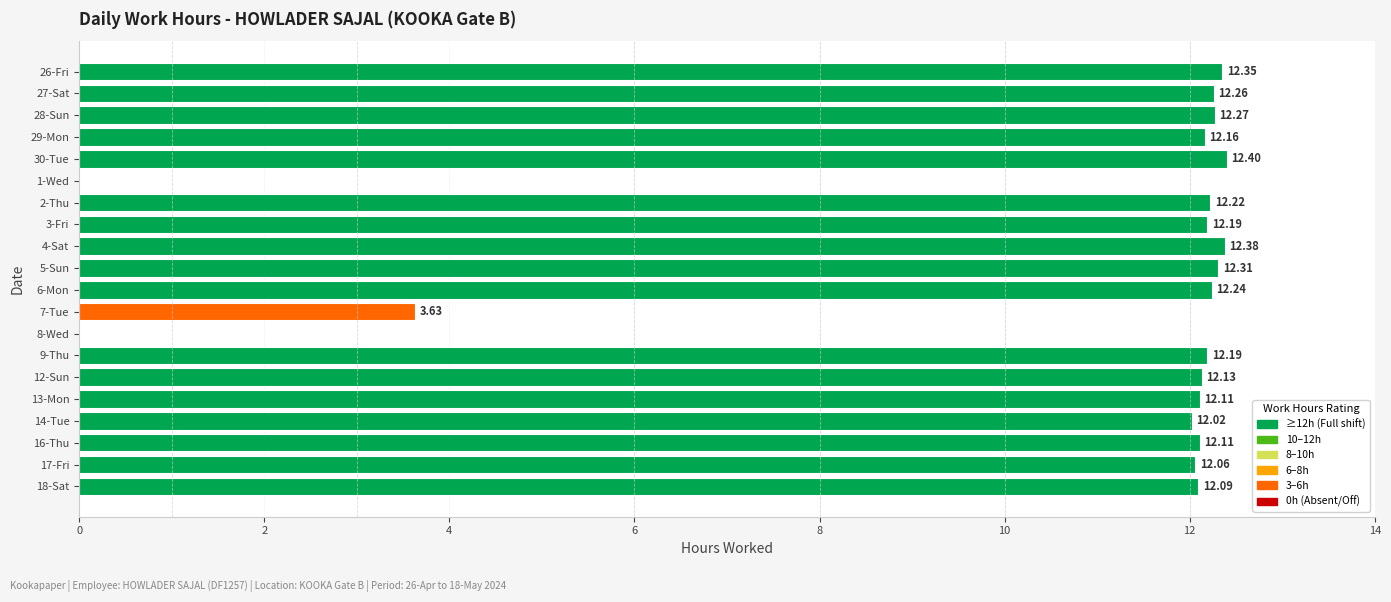

What is the sum of the values at 9-Thu and 2-Thu?

24.4